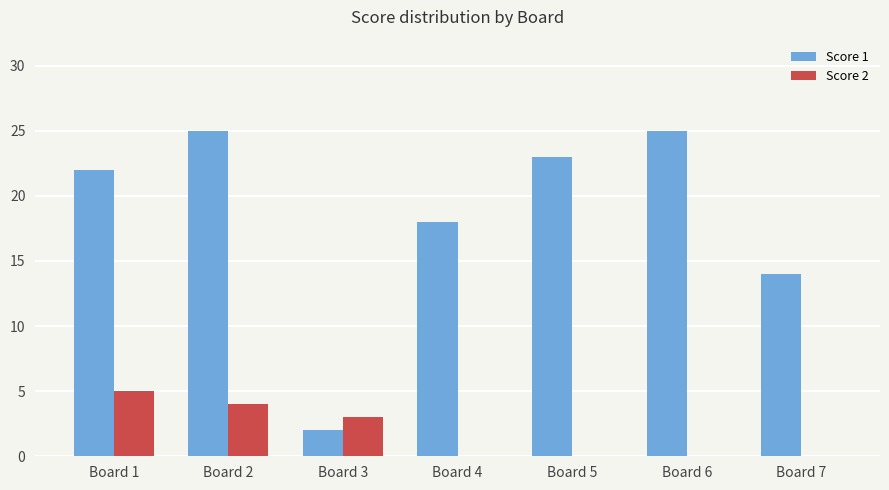

Count the number of categories in the chart.

7